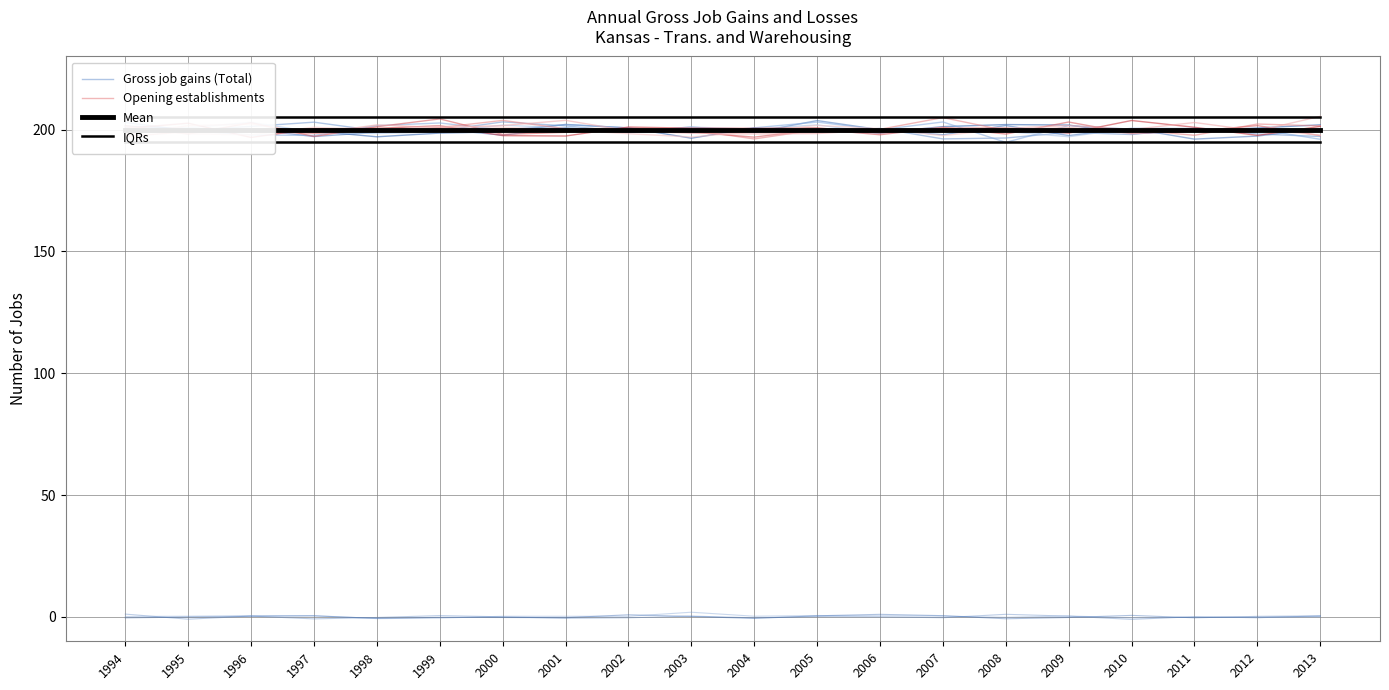

True or false: IQRs has more than 0 points higher than both neighbors.

False